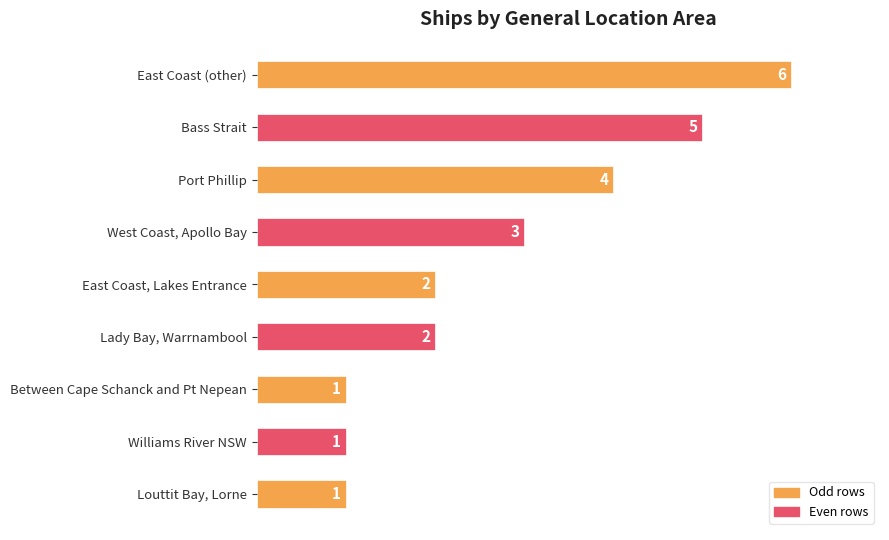

The chart shows a value of 6 at East Coast (other). True or false?

True